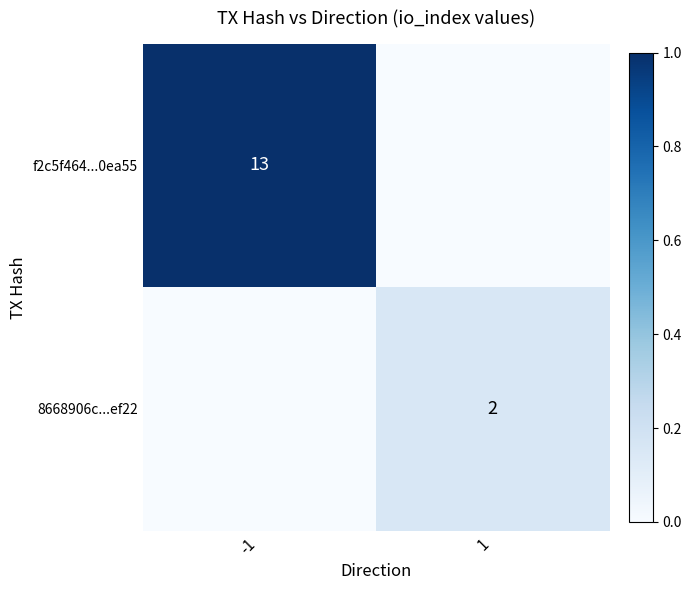

Is it true that 8668906c...ef22 equals 3 at 1?

False